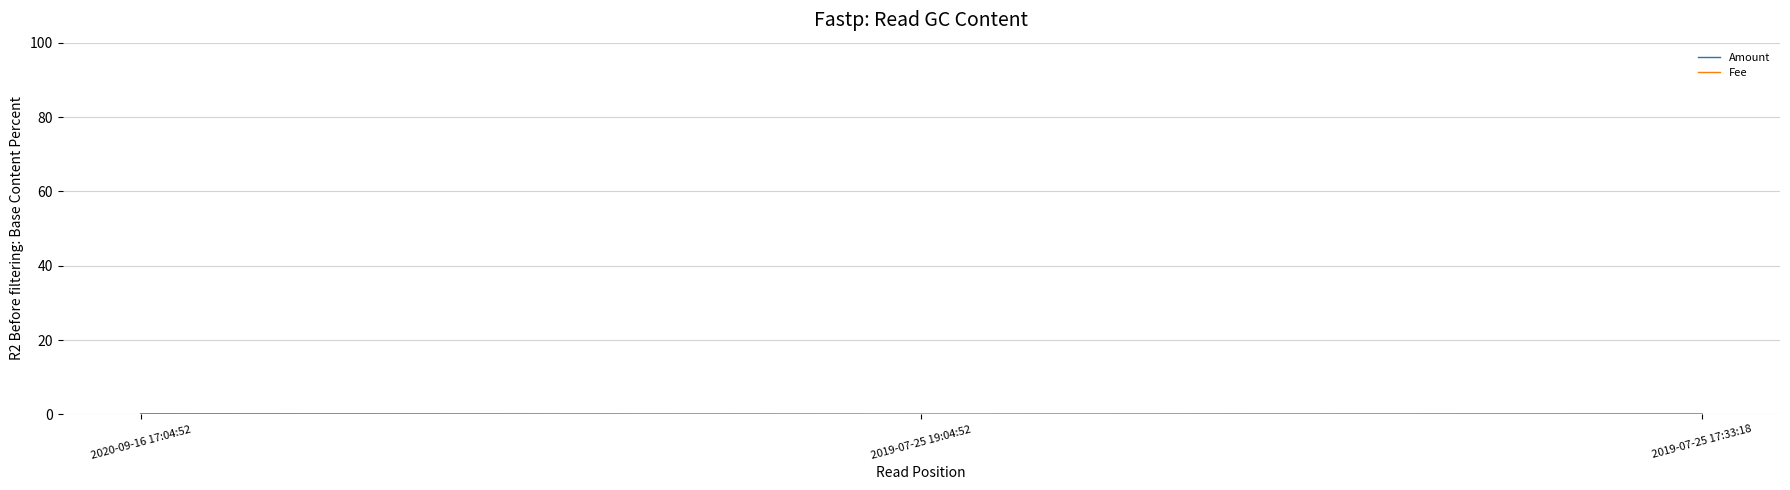

How many categories are shown in the chart?

3